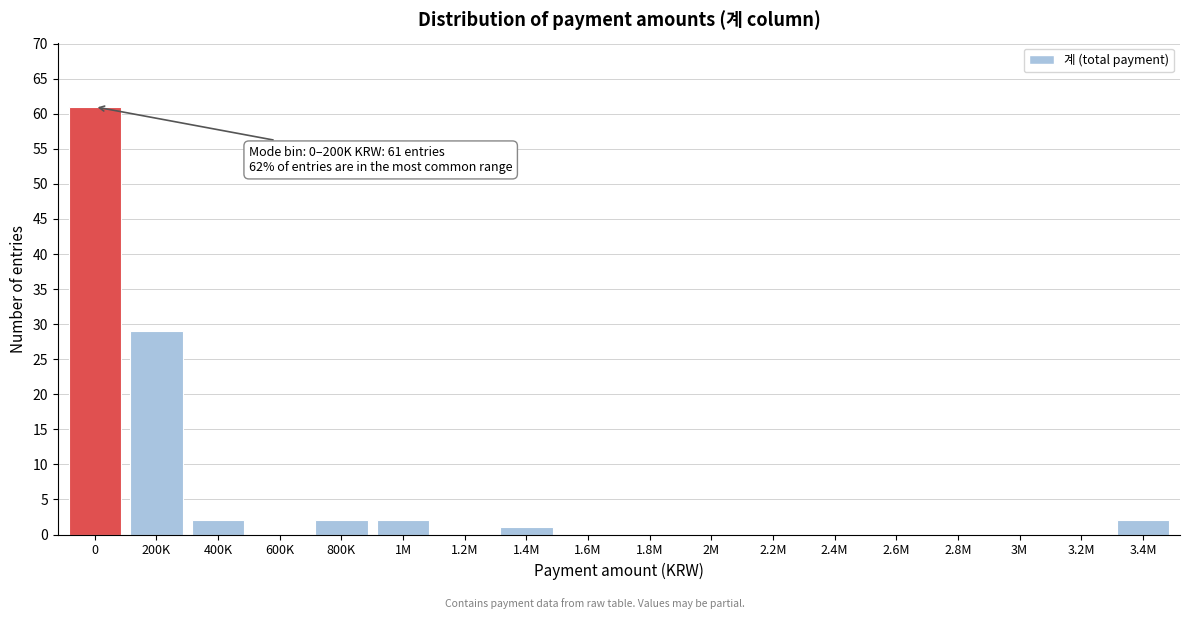

Reading right to left, transcribe all the data shown in this chart.

3.4M=2	3.2M=0	3M=0	2.8M=0	2.6M=0	2.4M=0	2.2M=0	2M=0	1.8M=0	1.6M=0	1.4M=1	1.2M=0	1M=2	800K=2	600K=0	400K=2	200K=29	0=61